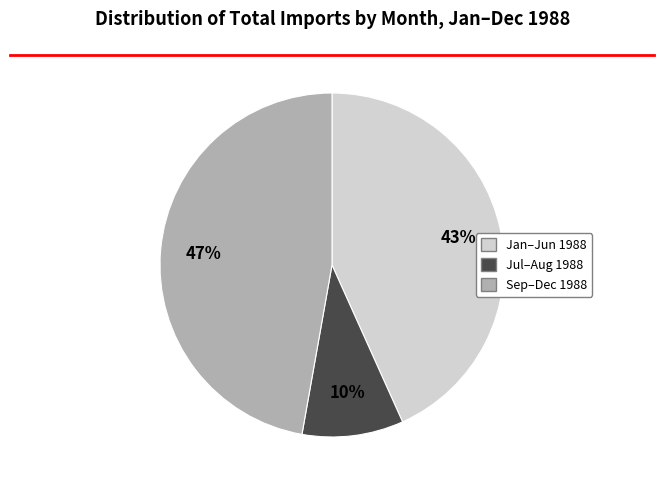

Is there any slice that represents more than half of the pie?

No